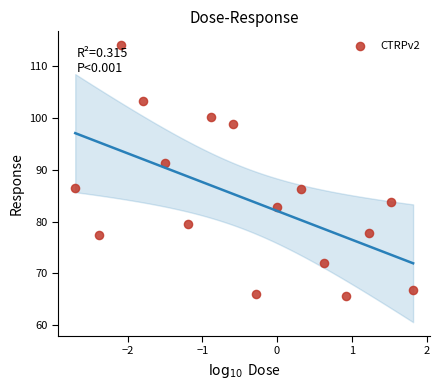

What is the range of Y values (max minus min)?

48.5